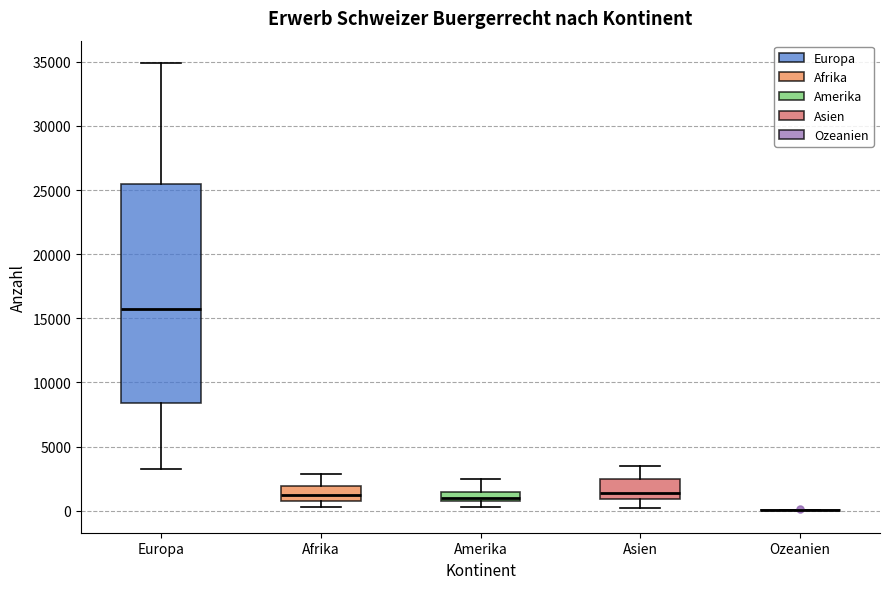

Which box is the tallest, from its lower edge to its upper edge?

Europa